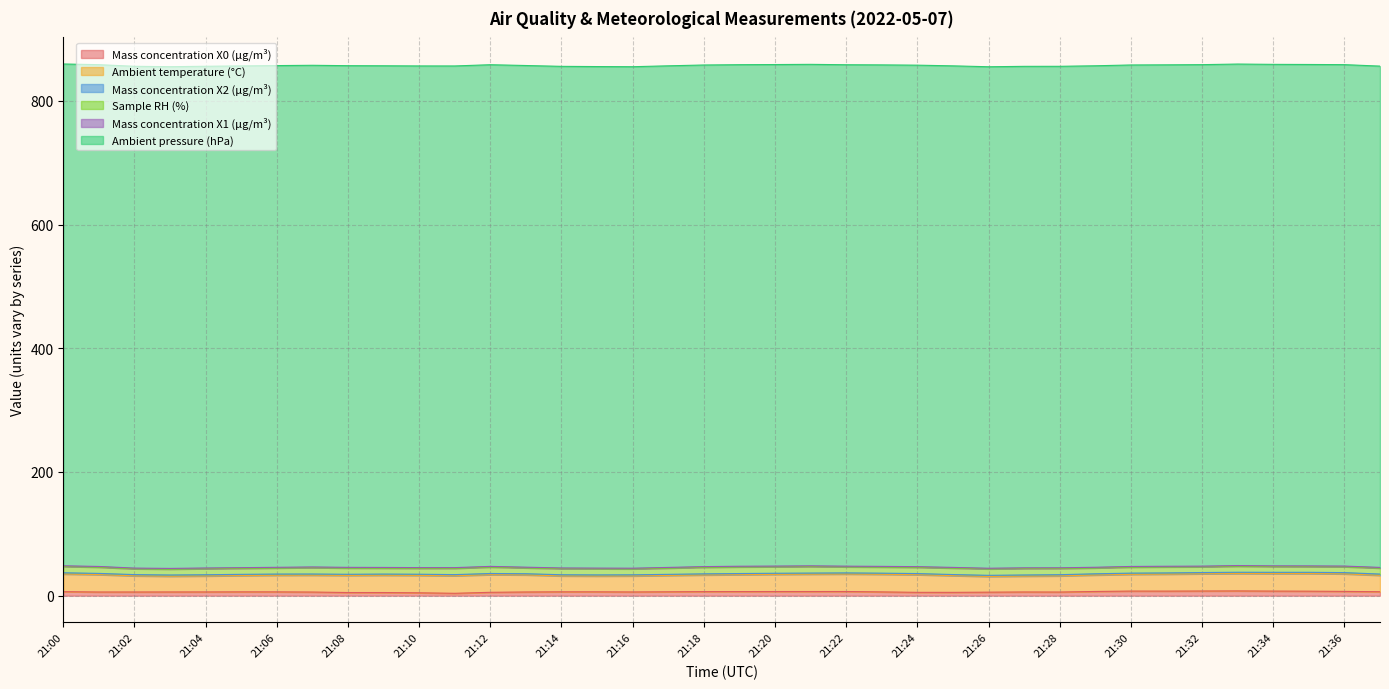

Rank the categories by Mass concentration X0 (μg/m³) value from lowest to highest.

21:11, 21:10, 21:08, 21:09, 21:25, 21:24, 21:12, 21:26, 21:07, 21:28, 21:01, 21:02, 21:13, 21:27, 21:03, 21:16, 21:04, 21:23, 21:06, 21:05, 21:15, 21:14, 21:17, 21:37, 21:00, 21:18, 21:19, 21:20, 21:21, 21:22, 21:29, 21:36, 21:35, 21:31, 21:34, 21:30, 21:32, 21:33